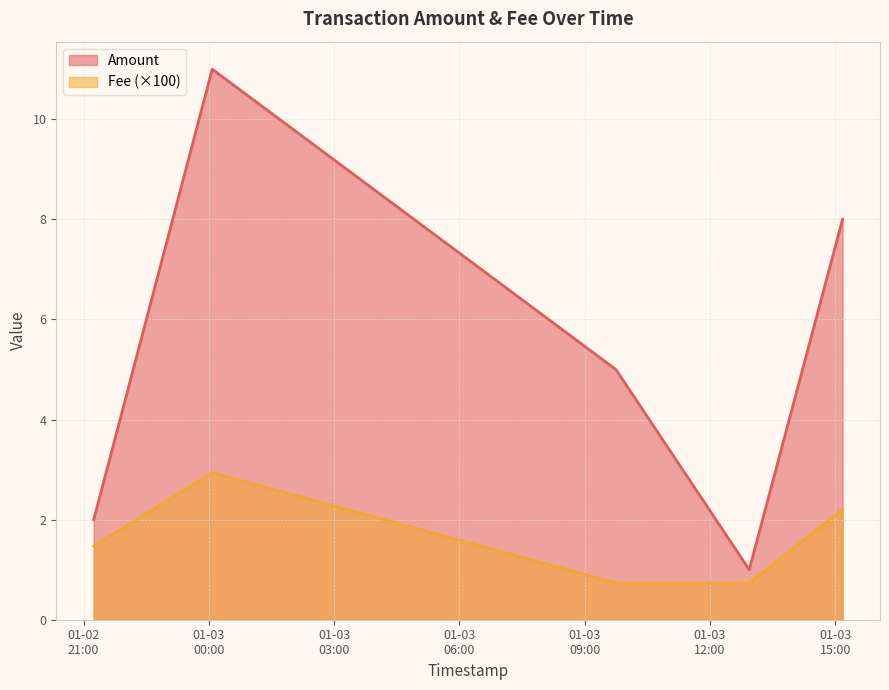

Where is the first local maximum for Amount?

2020-01-03 00:04:47